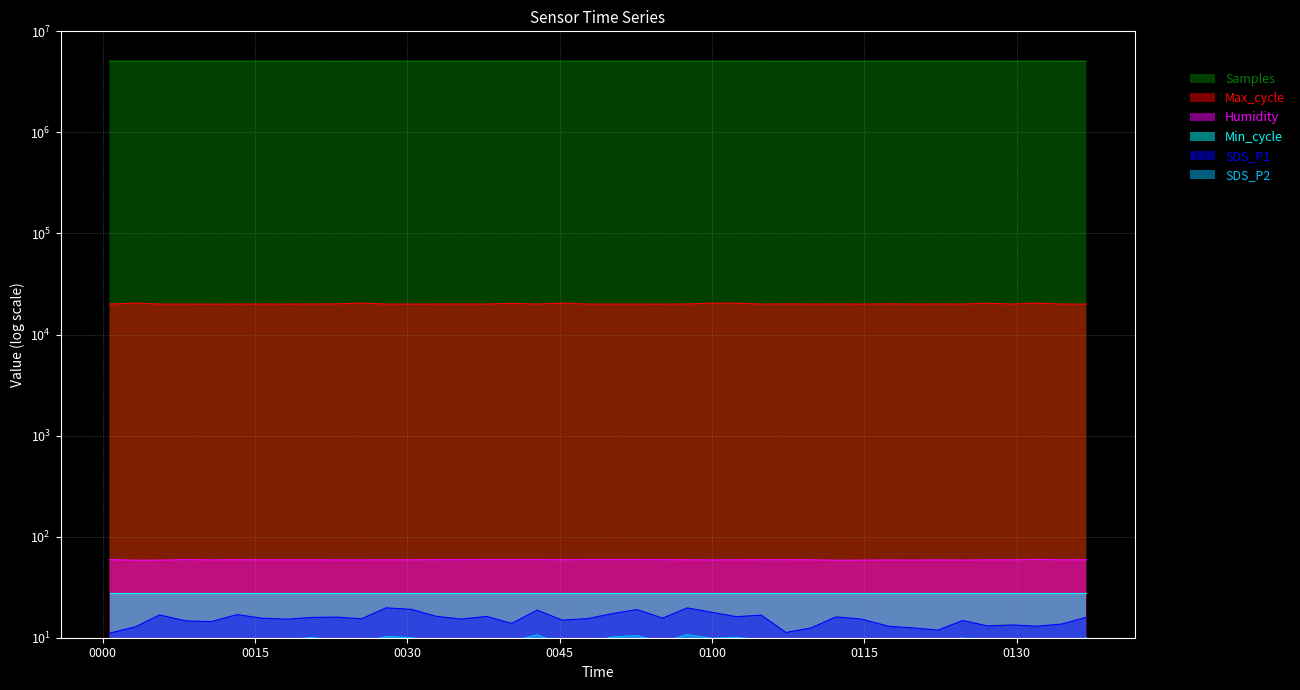

Which series has the widest spread of values?

Samples